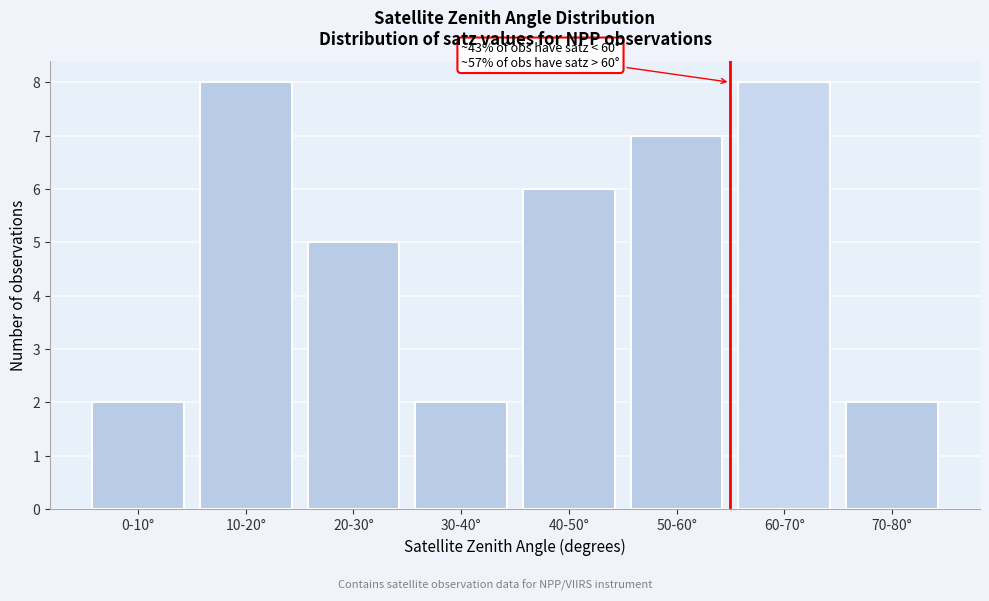

Reading right to left, extract all data points from this chart.

2	8	7	6	2	5	8	2